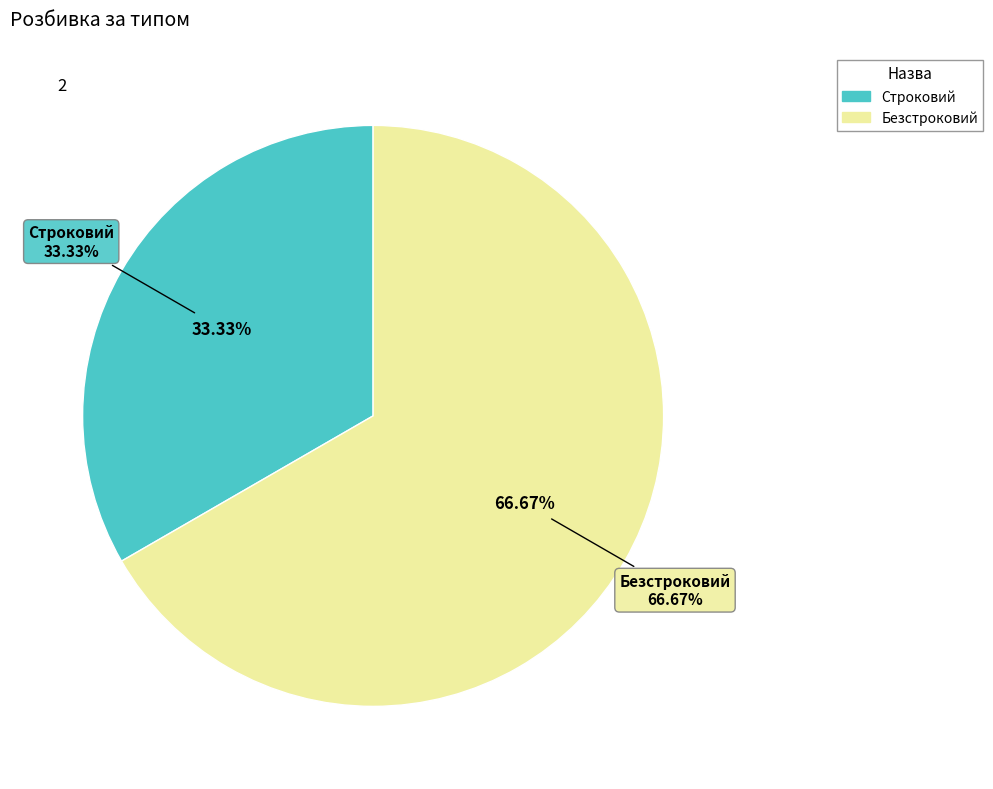

Count the number of slices in the pie.

2